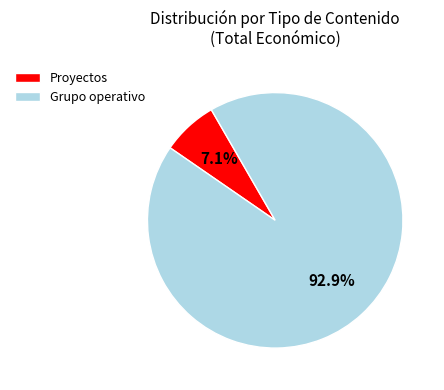

To the nearest percent, what is the combined percentage of Proyectos and Grupo operativo?

100%